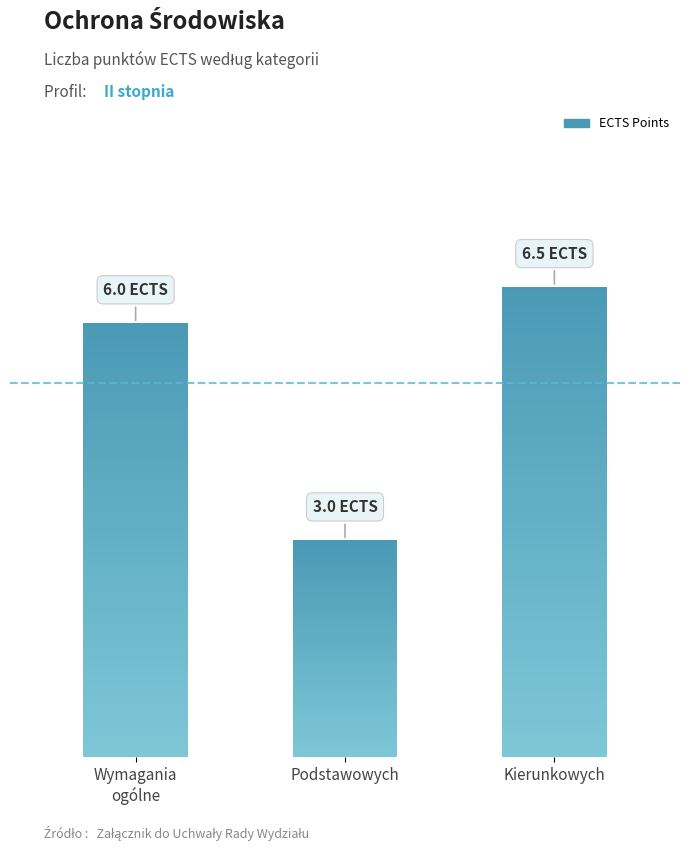

The chart shows a value of 6.0 at Semestr I - Wymagania ogólne. True or false?

True